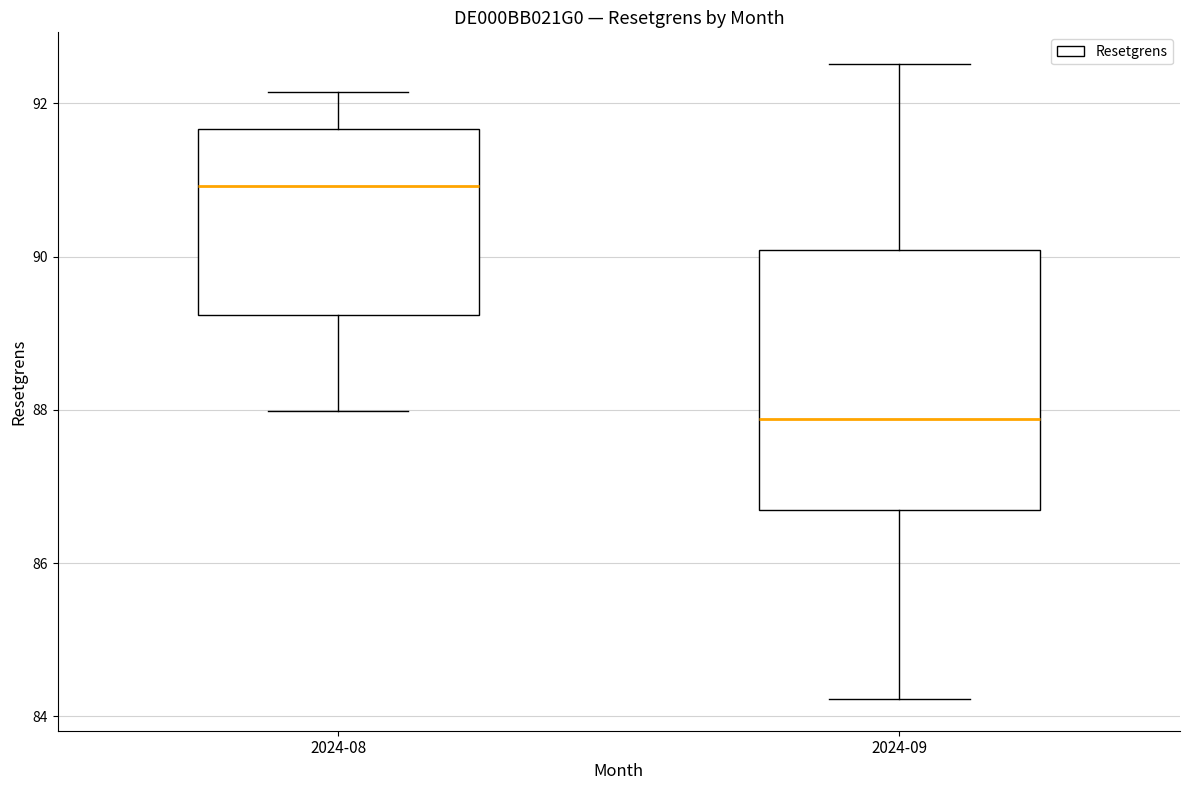

Reading left to right, transcribe this box plot: for each box, give where its median line is, the range the box spans, and where its two whiskers end, as read against the y-axis. The values are not printed on the chart, so give them approximately, as read against the axis.

2024-08: median 91.0, box 89.2 to 91.6, whiskers 88.0 to 92.2
2024-09: median 87.8, box 86.6 to 90.0, whiskers 84.2 to 92.6